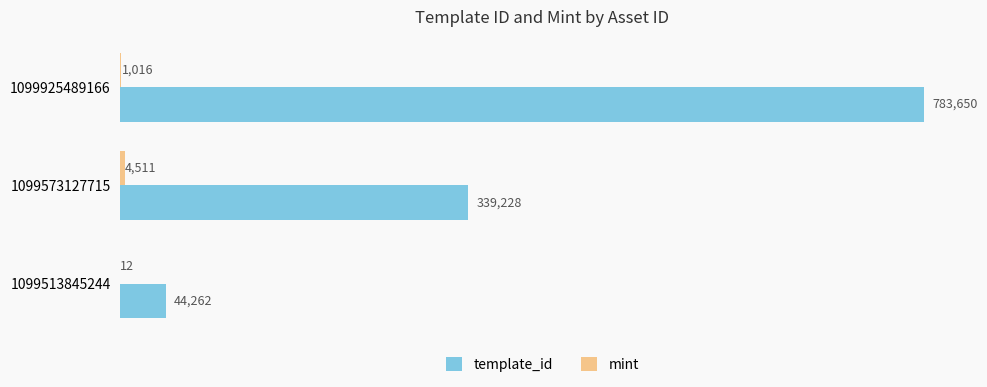

What is the maximum value for template_id?

783650